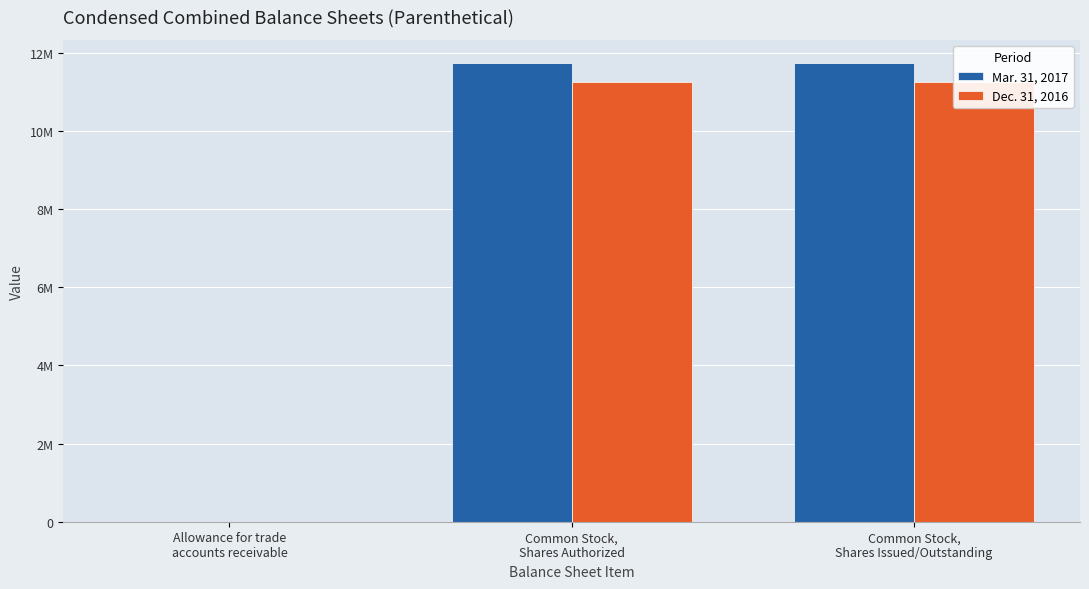

What value does the Mar. 31, 2017 series have at Common Stock,
Shares Authorized, to the nearest 50?

11737000